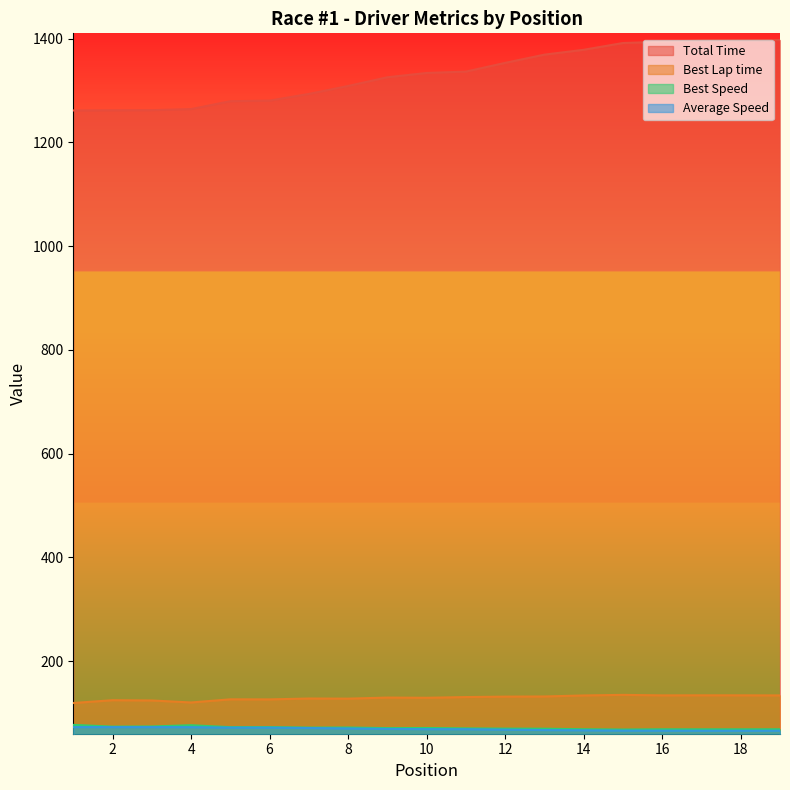

Which has a higher value, 6 or 19?

19